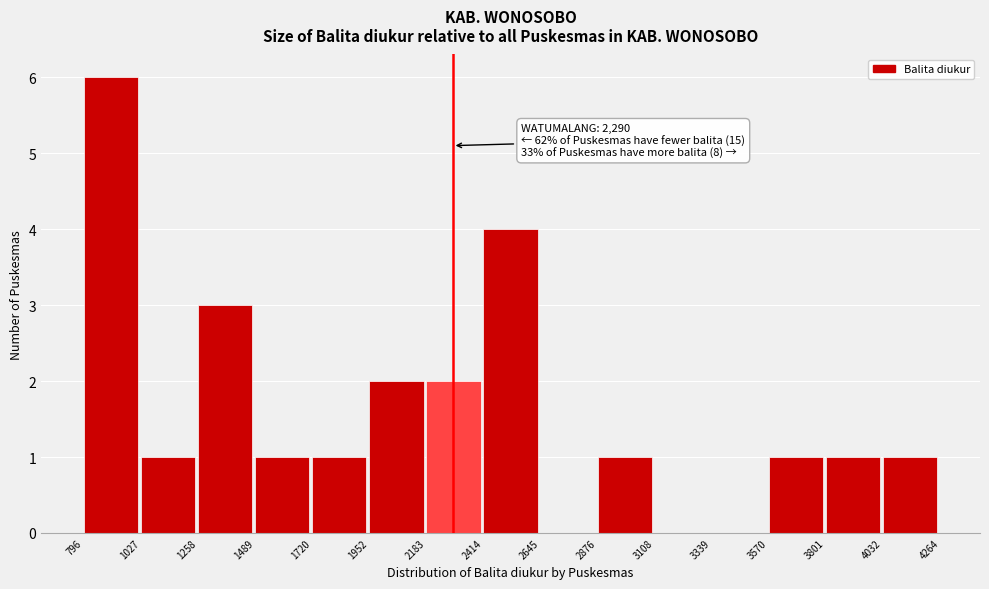

Which range on the x-axis has the tallest bar?

796 to 1027